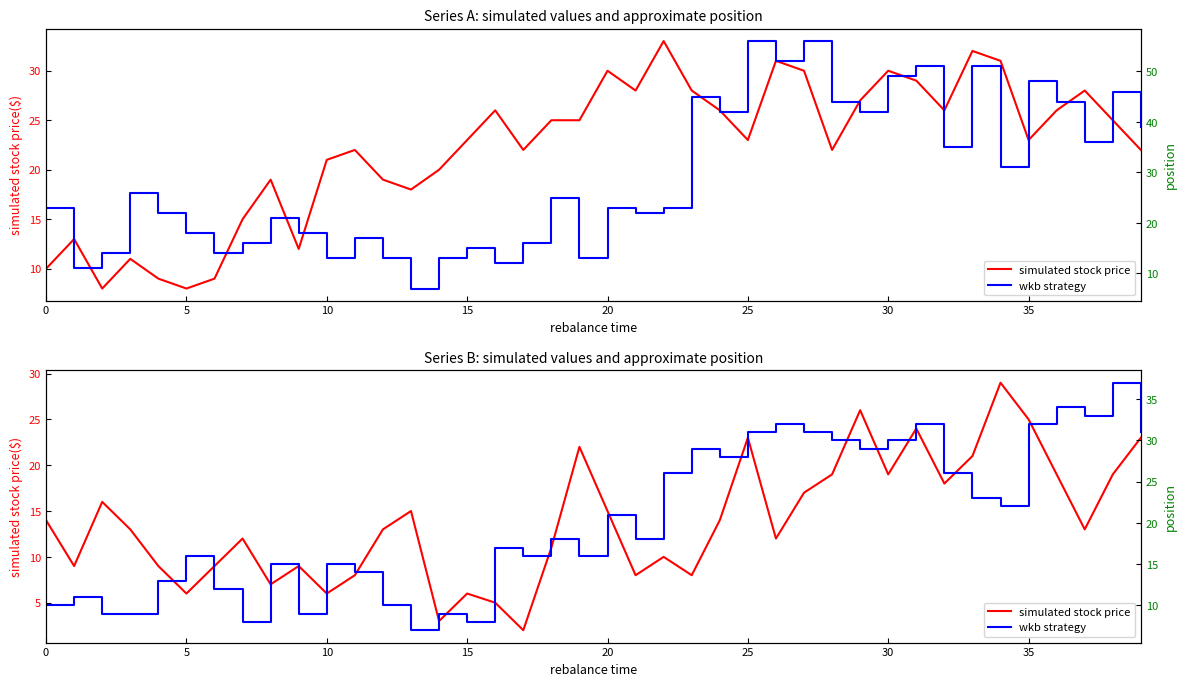

List the series in order of their peak value, lowest first.

simulated stock price, wkb strategy